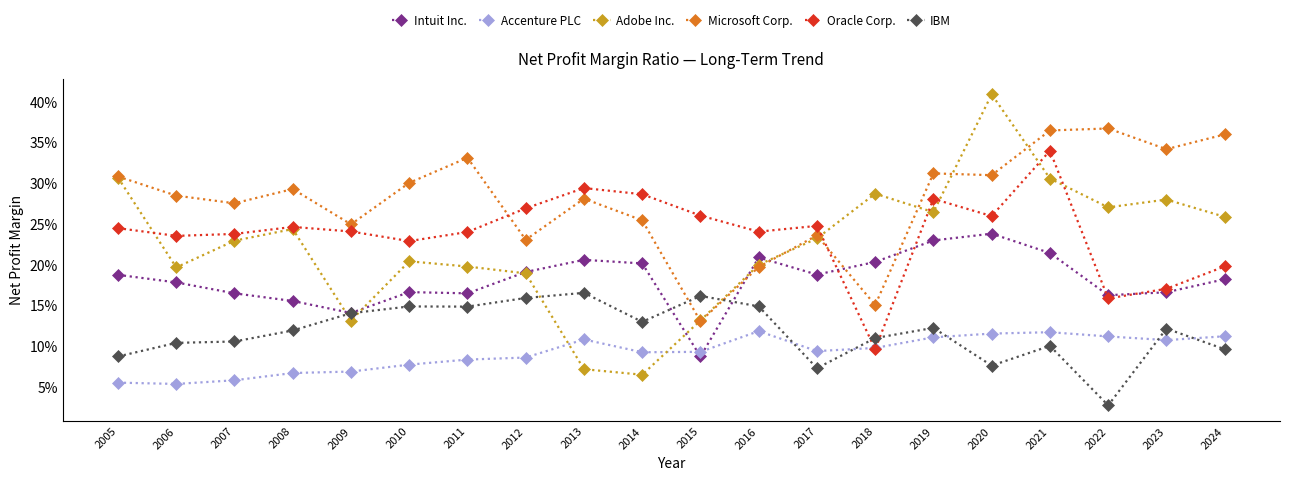

Is the value of Microsoft Corp. at 2014 greater than the value of IBM at 2013?

Yes